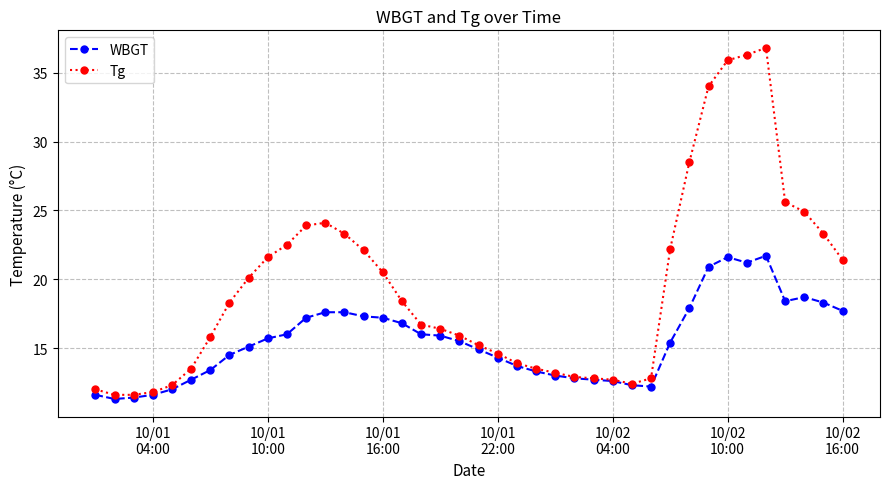

How many data points does each series have?

40